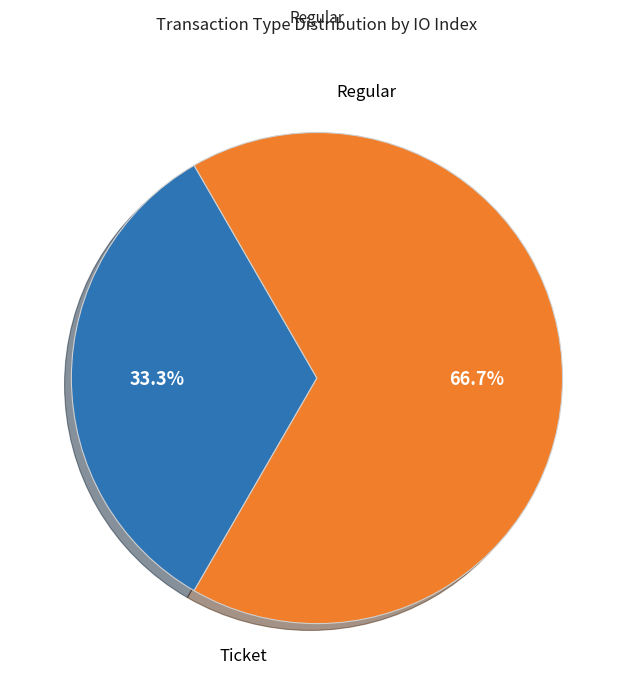

To the nearest percent, what is the combined percentage of Regular and Ticket?

100%